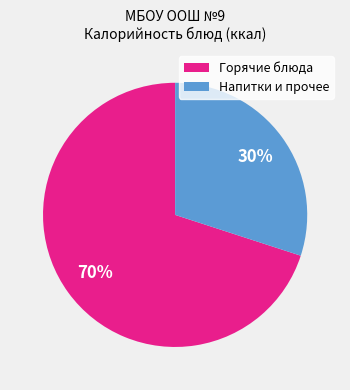

To the nearest percent, what is the difference between the largest and smallest slice percentages?

40%